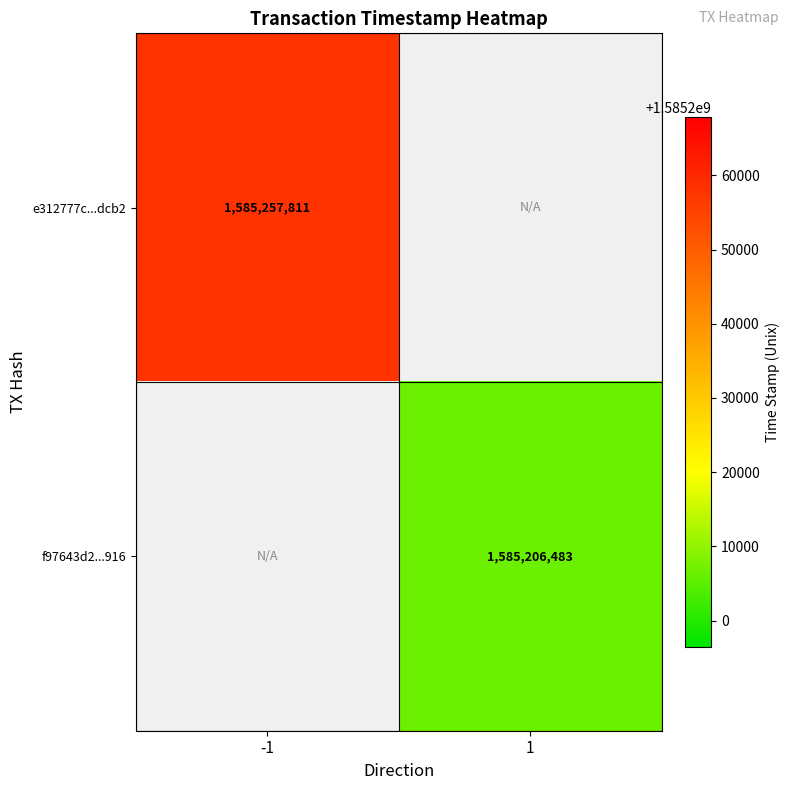

True or false: f97643d2...916 has a value of 453367197 at 1.

False